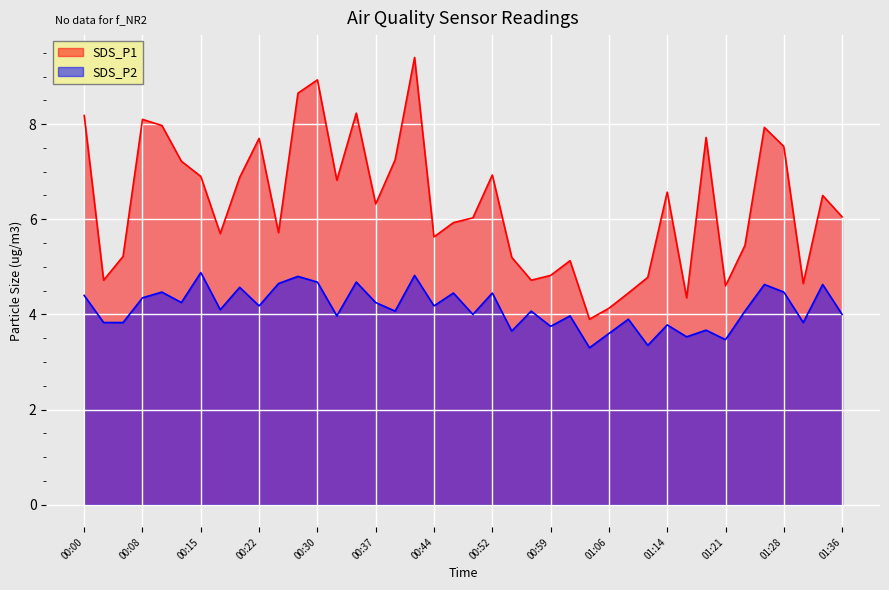

What are all the series names shown in the legend?

SDS_P1, SDS_P2